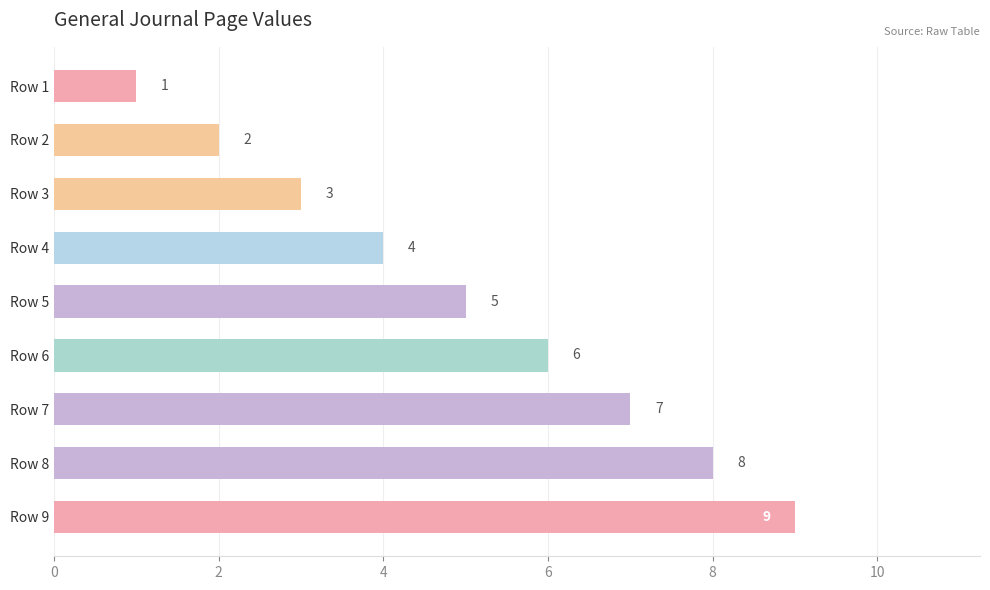

Rank the categories by value from lowest to highest.

Row 1, Row 2, Row 3, Row 4, Row 5, Row 6, Row 7, Row 8, Row 9